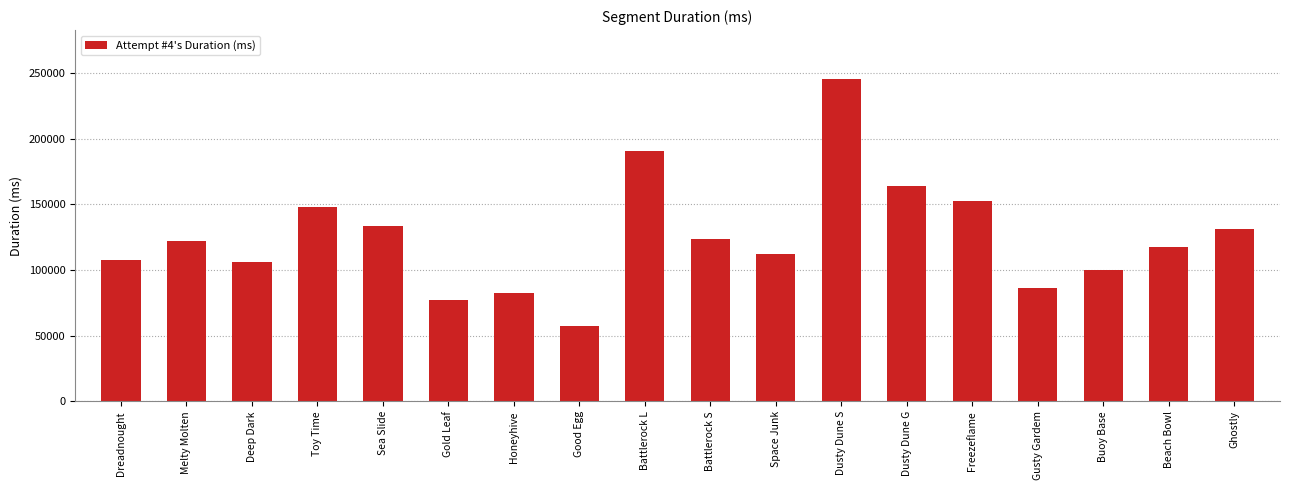

The value at Sea Slide is 63544. True or false?

False